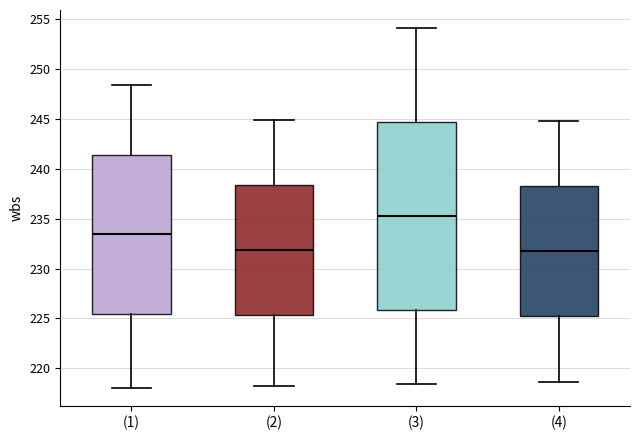

Which box is the tallest, from its lower edge to its upper edge?

(3)